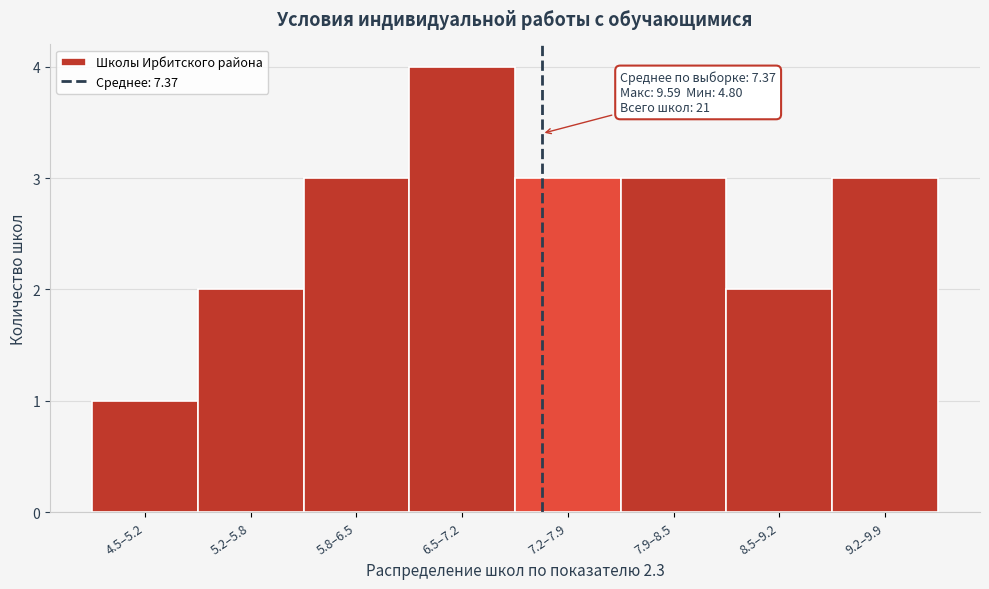

Reading left to right, transcribe all the data shown in this chart.

1	2	3	4	3	3	2	3